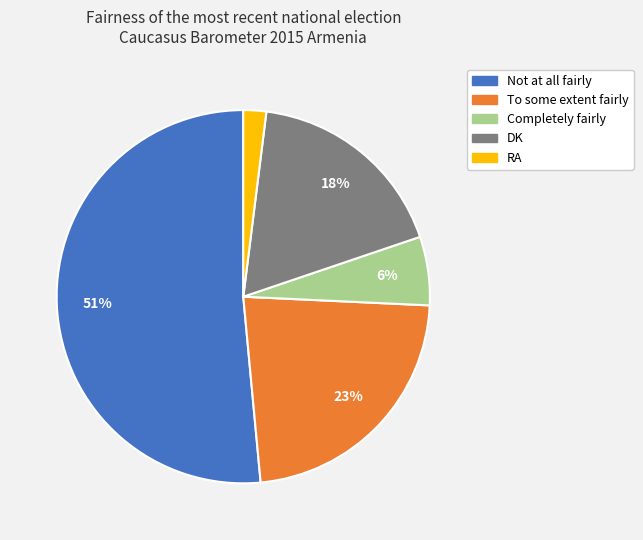

Which slice represents more than half of the pie?

Not at all fairly